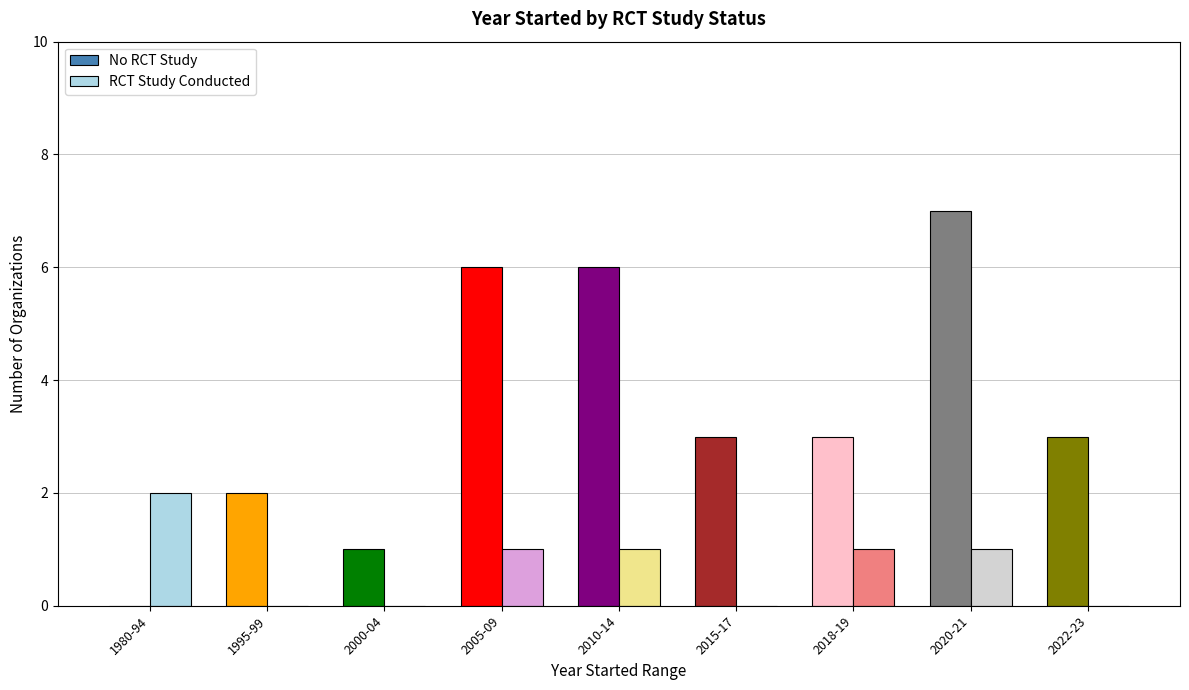

Reading left to right, what are all the values shown in this chart?

No RCT Study: 1980-94=0	1995-99=2	2000-04=1	2005-09=6	2010-14=6	2015-17=3	2018-19=3	2020-21=7	2022-23=3
RCT Study Conducted: 1980-94=2	1995-99=0	2000-04=0	2005-09=1	2010-14=1	2015-17=0	2018-19=1	2020-21=1	2022-23=0